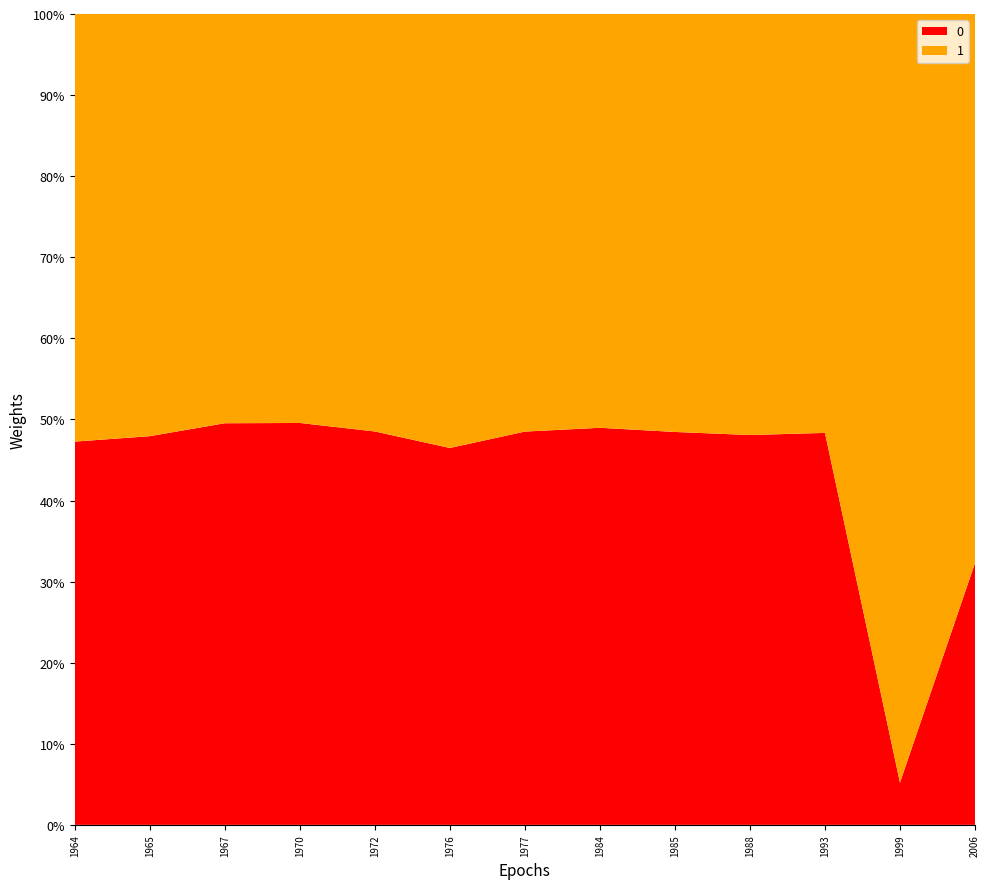

Reading right to left, list all the values displayed in this chart.

0: 31	5	131	25	47	95	97	33	98	284	105	58	95
1: 65	91	140	27	50	99	103	38	104	289	107	63	106